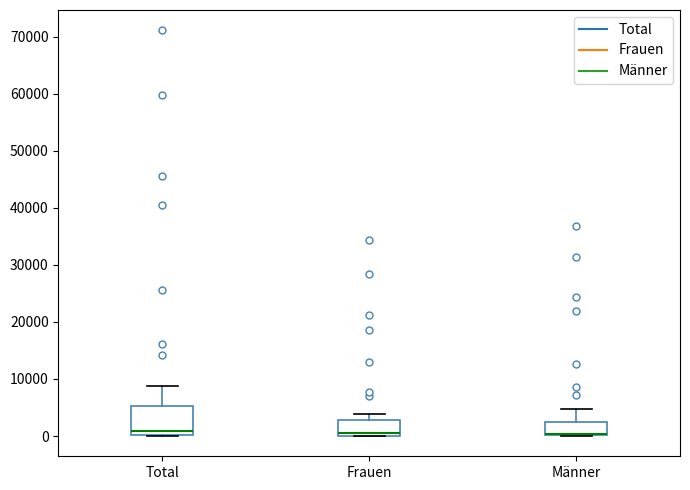

Where does the median line of the box for Total sit on the y-axis? The values are not printed on the chart, so give them approximately, as read against the axis.

1000